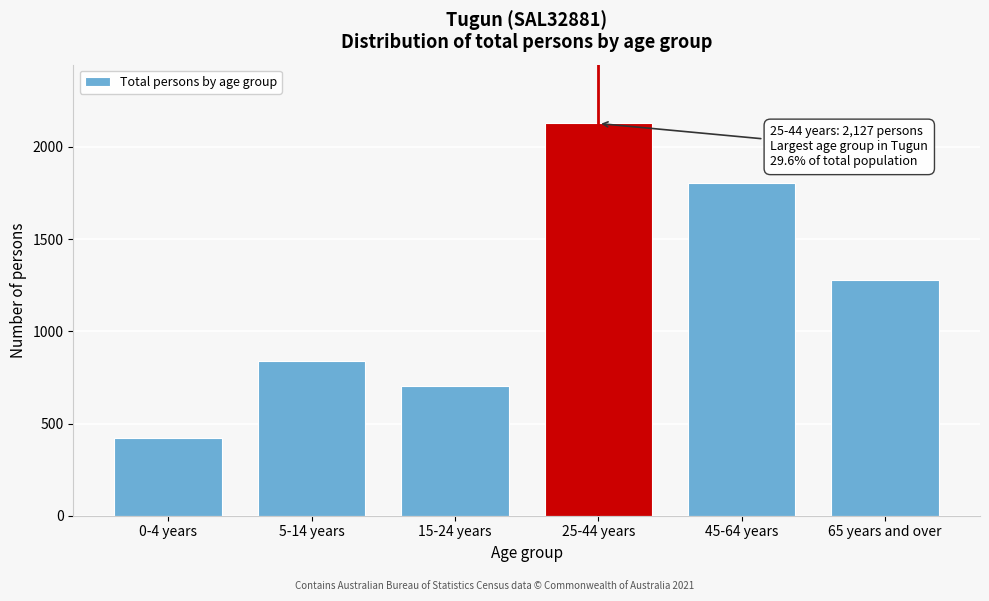

Reading left to right, what are all the values shown in this chart?

0-4 years=422	5-14 years=840	15-24 years=705	25-44 years=2127	45-64 years=1805	65 years and over=1277